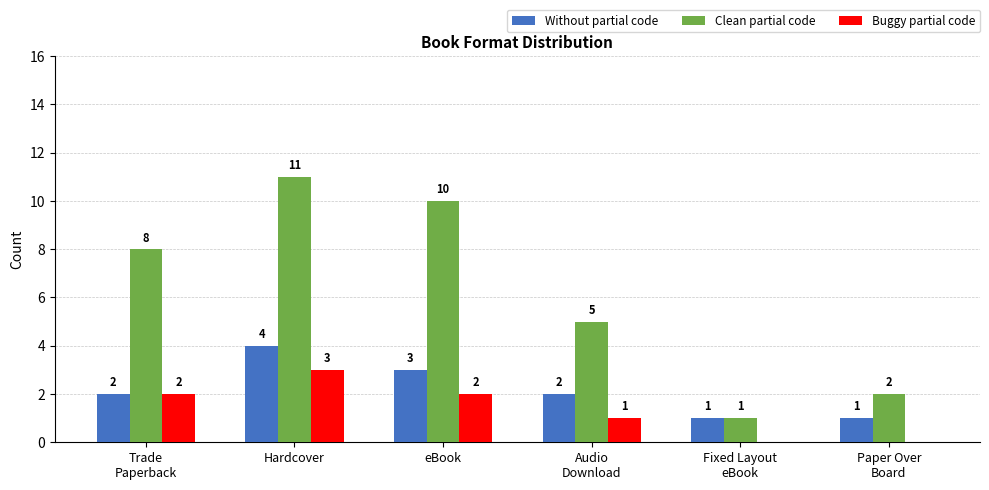

Reading left to right, transcribe all the data shown in this chart.

Without partial code: Trade
Paperback=2	Hardcover=4	eBook=3	Audio
Download=2	Fixed Layout
eBook=1	Paper Over
Board=1
Clean partial code: Trade
Paperback=8	Hardcover=11	eBook=10	Audio
Download=5	Fixed Layout
eBook=1	Paper Over
Board=2
Buggy partial code: Trade
Paperback=2	Hardcover=3	eBook=2	Audio
Download=1	Fixed Layout
eBook=0	Paper Over
Board=0